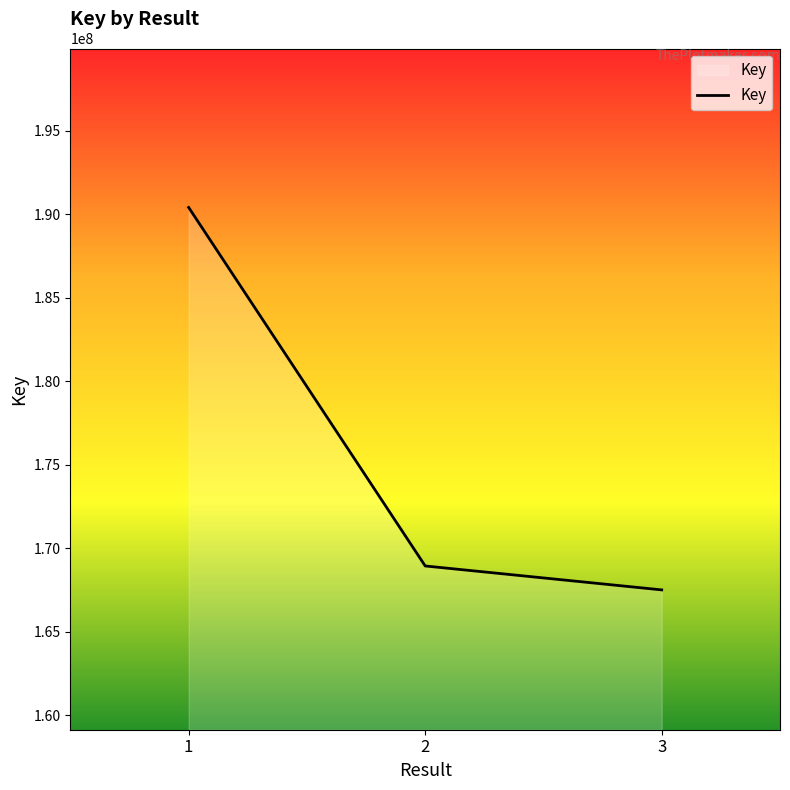

Where does the data first go above 168934649?

1